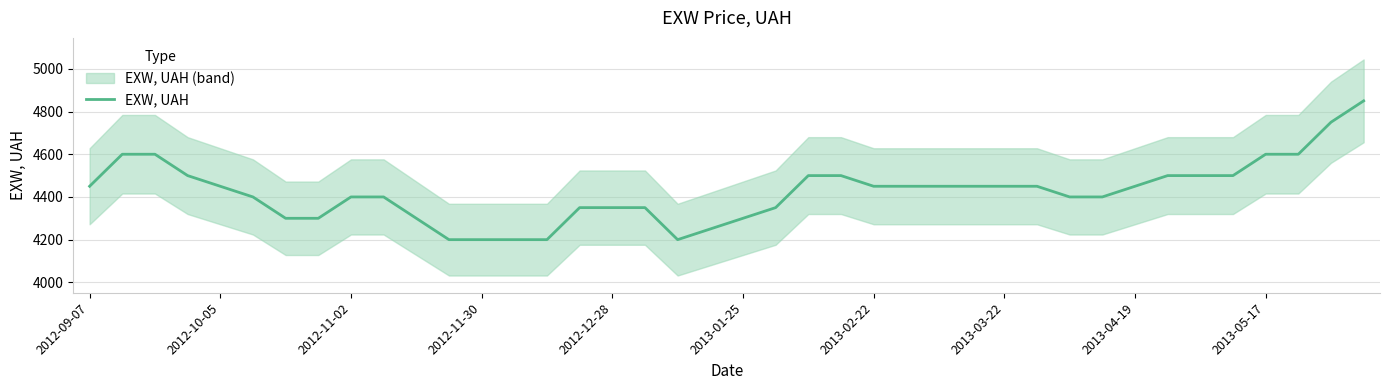

The value of EXW, UAH at 2012-09-07 is 6473. True or false?

False